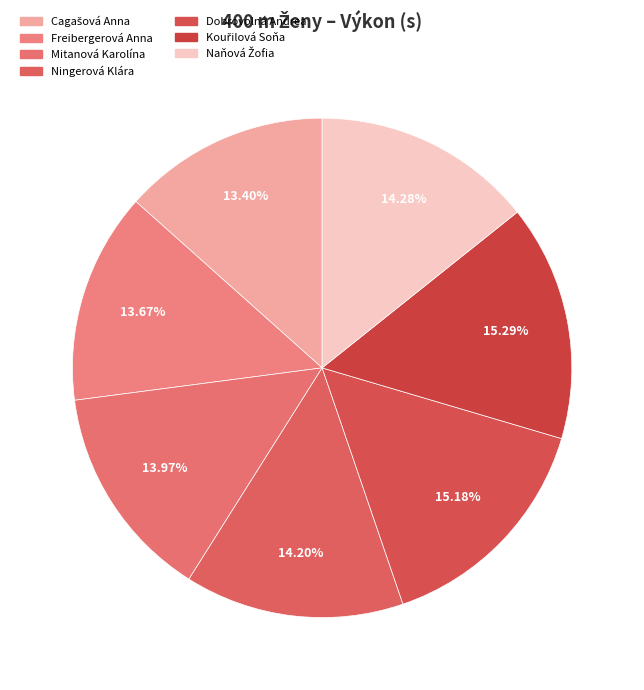

Which category has the biggest portion of the pie?

Kouřilová Soňa